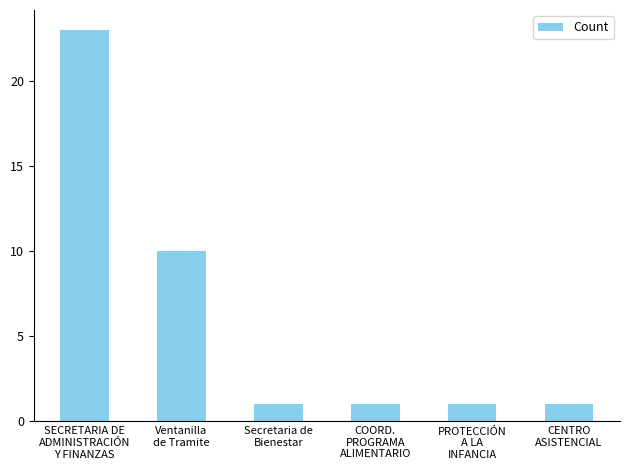

What is the value of the 4th bar from the left?

1